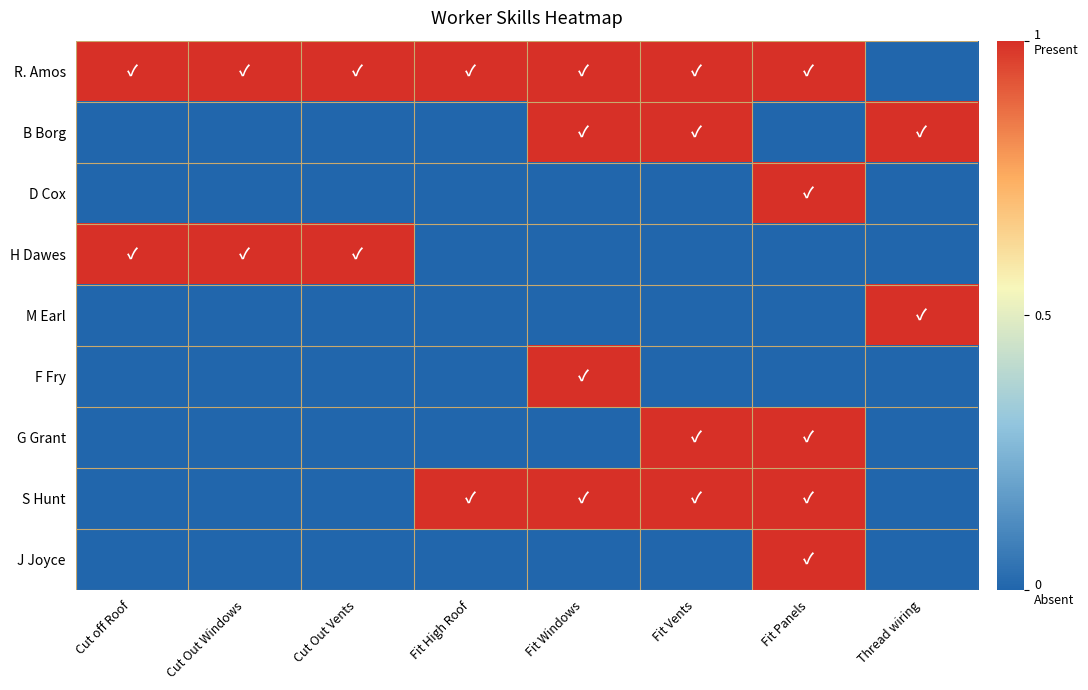

Reading left to right, extract all data points from this chart.

R. Amos: Cut off Roof=1	Cut Out Windows=1	Cut Out Vents=1	Fit High Roof=1	Fit Windows=1	Fit Vents=1	Fit Panels=1	Thread wiring=0
B Borg: Cut off Roof=0	Cut Out Windows=0	Cut Out Vents=0	Fit High Roof=0	Fit Windows=1	Fit Vents=1	Fit Panels=0	Thread wiring=1
D Cox: Cut off Roof=0	Cut Out Windows=0	Cut Out Vents=0	Fit High Roof=0	Fit Windows=0	Fit Vents=0	Fit Panels=1	Thread wiring=0
H Dawes: Cut off Roof=1	Cut Out Windows=1	Cut Out Vents=1	Fit High Roof=0	Fit Windows=0	Fit Vents=0	Fit Panels=0	Thread wiring=0
M Earl: Cut off Roof=0	Cut Out Windows=0	Cut Out Vents=0	Fit High Roof=0	Fit Windows=0	Fit Vents=0	Fit Panels=0	Thread wiring=1
F Fry: Cut off Roof=0	Cut Out Windows=0	Cut Out Vents=0	Fit High Roof=0	Fit Windows=1	Fit Vents=0	Fit Panels=0	Thread wiring=0
G Grant: Cut off Roof=0	Cut Out Windows=0	Cut Out Vents=0	Fit High Roof=0	Fit Windows=0	Fit Vents=1	Fit Panels=1	Thread wiring=0
S Hunt: Cut off Roof=0	Cut Out Windows=0	Cut Out Vents=0	Fit High Roof=1	Fit Windows=1	Fit Vents=1	Fit Panels=1	Thread wiring=0
J Joyce: Cut off Roof=0	Cut Out Windows=0	Cut Out Vents=0	Fit High Roof=0	Fit Windows=0	Fit Vents=0	Fit Panels=1	Thread wiring=0